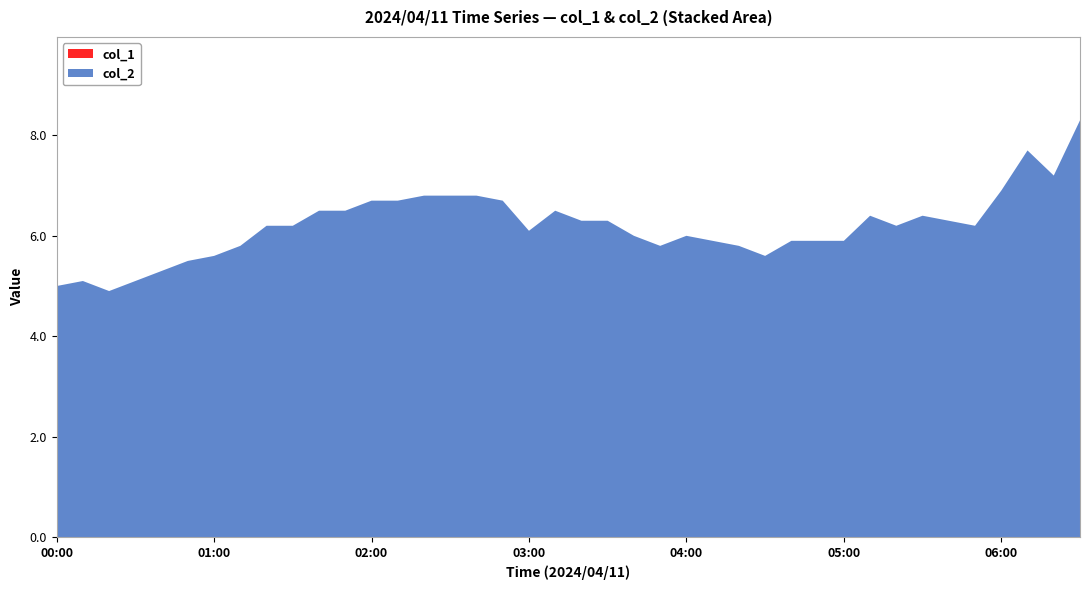

Which series has the widest spread of values?

col_2